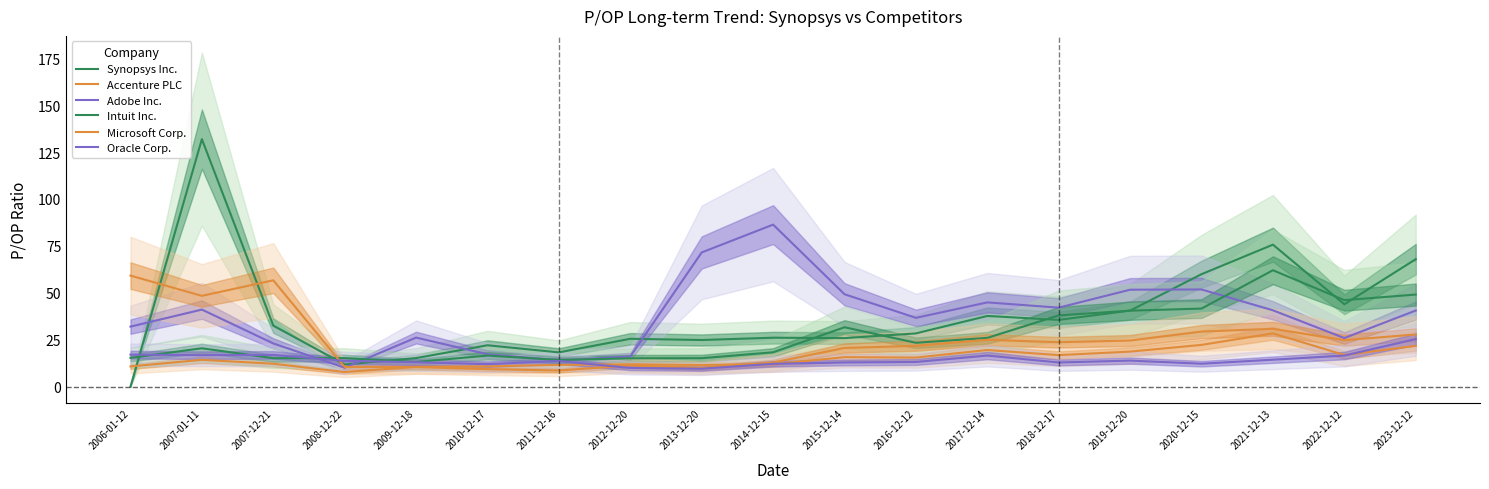

What is the difference between the maximum and minimum values in the Intuit Inc. series?

48.9